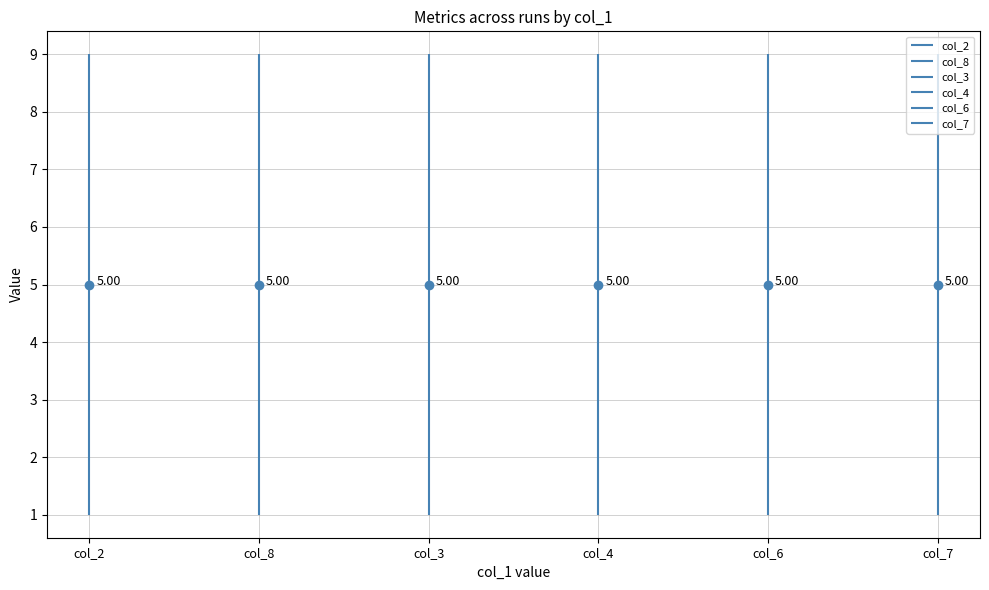

Count the col_6 values in the range 3 to 7.

5